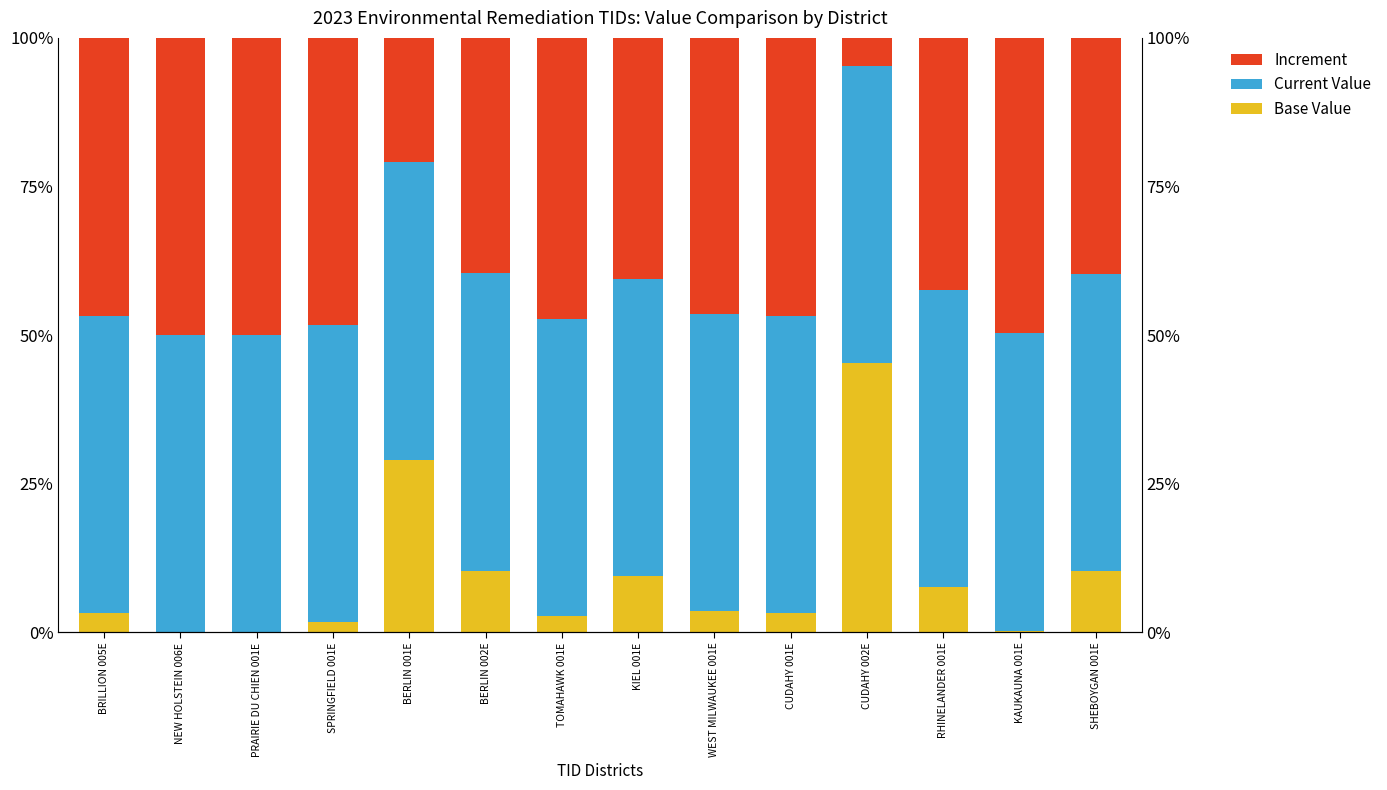

Is it true that Base Value equals 45.3 at CUDAHY 002E?

True